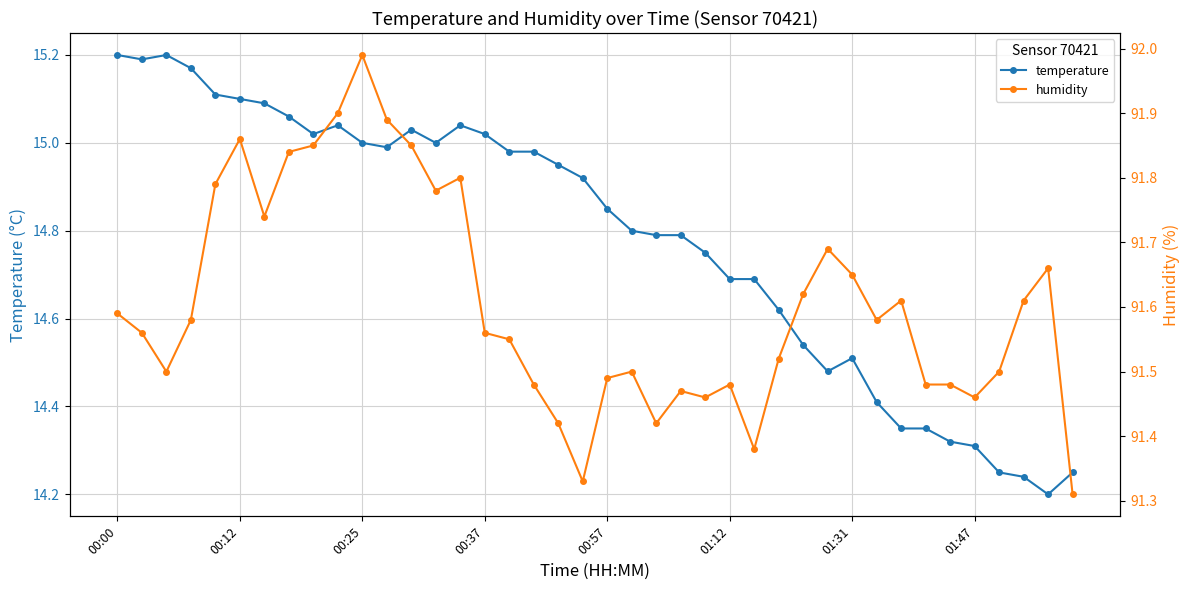

The value of temperature at 00:00 is 15.2. True or false?

True